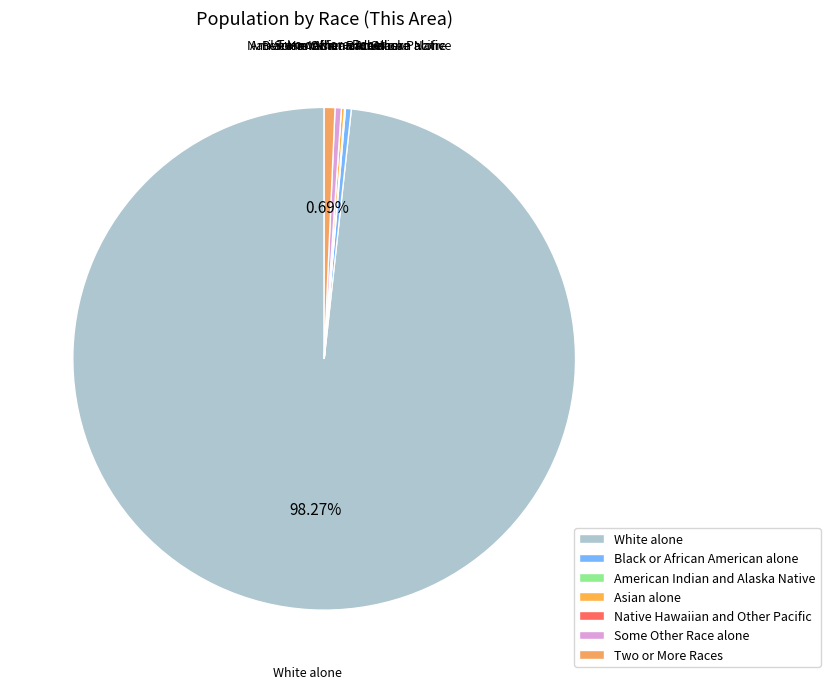

Which category has the biggest portion of the pie?

White alone